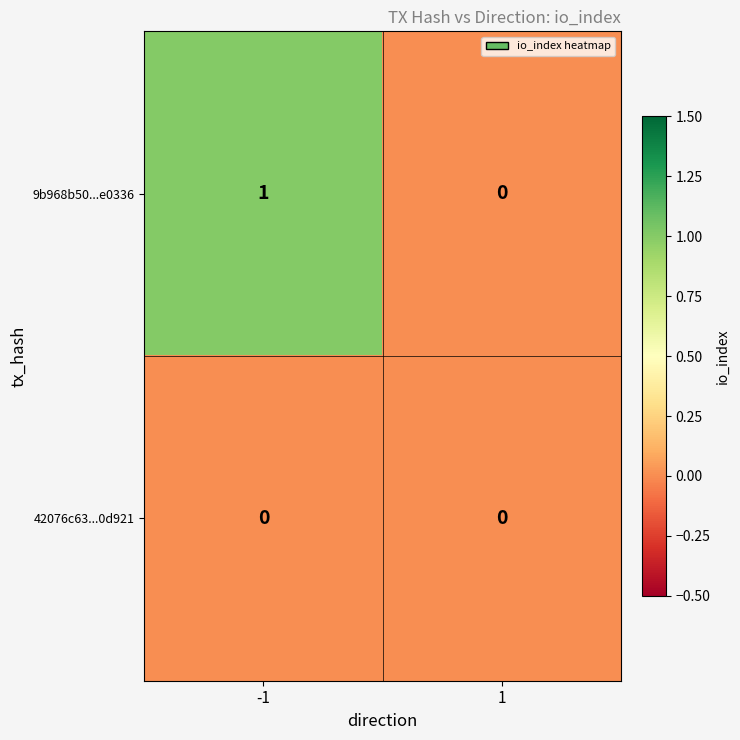

Between -1 and 1, which series saw the biggest shift?

9b968b50...e0336